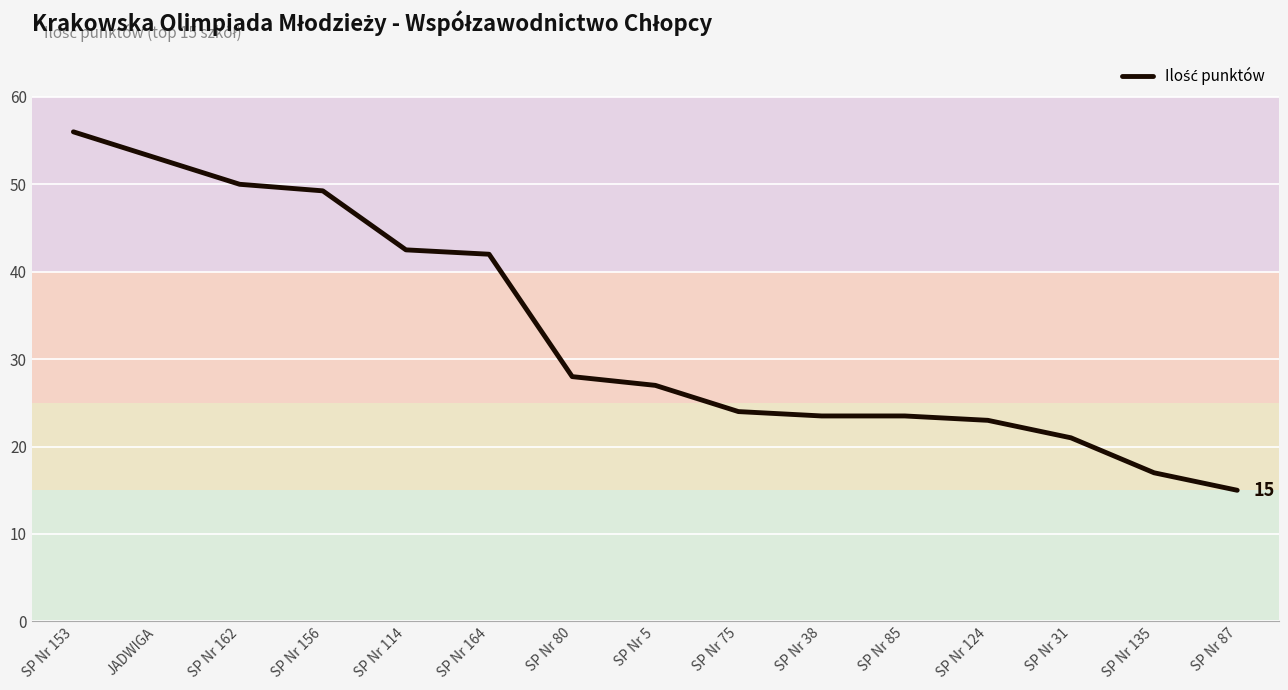

What is the difference between the values at SP Nr 135 and SP Nr 153?

39.0